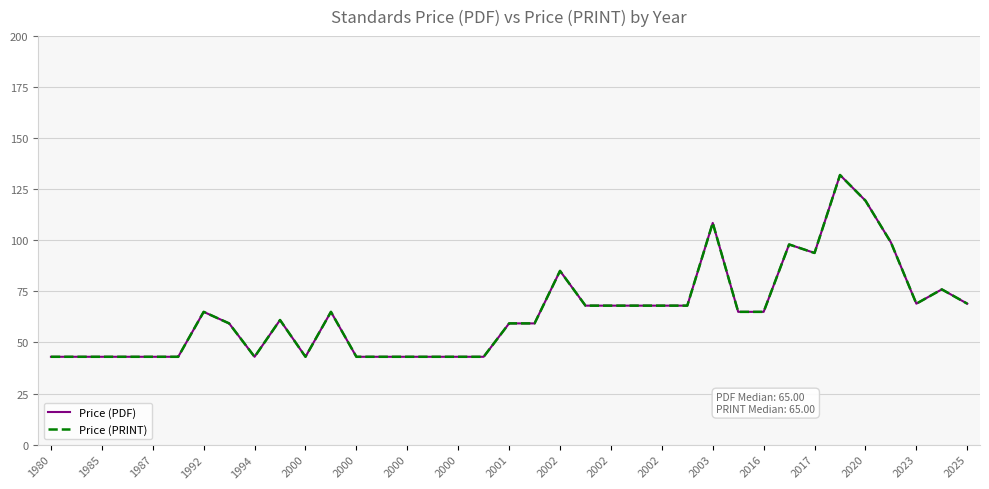

True or false: Price (PRINT) and Price (PDF) cross at least once.

False